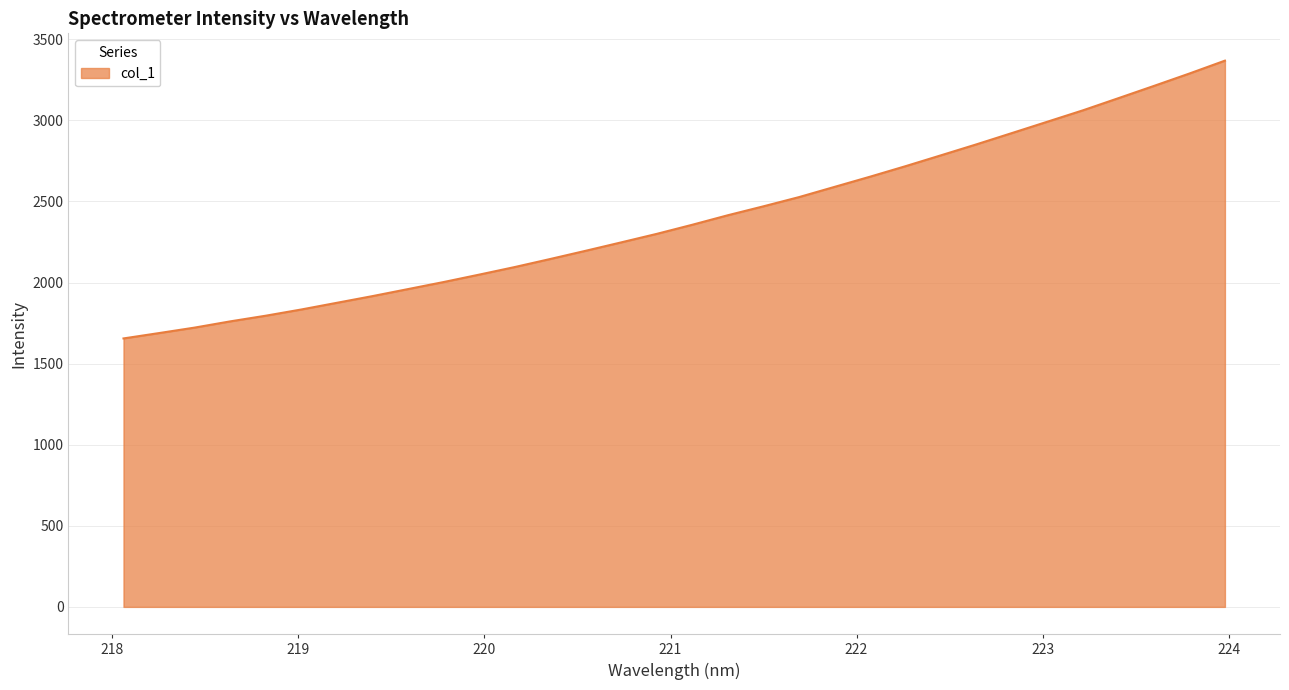

What is the difference between the maximum and minimum values?

1713.0